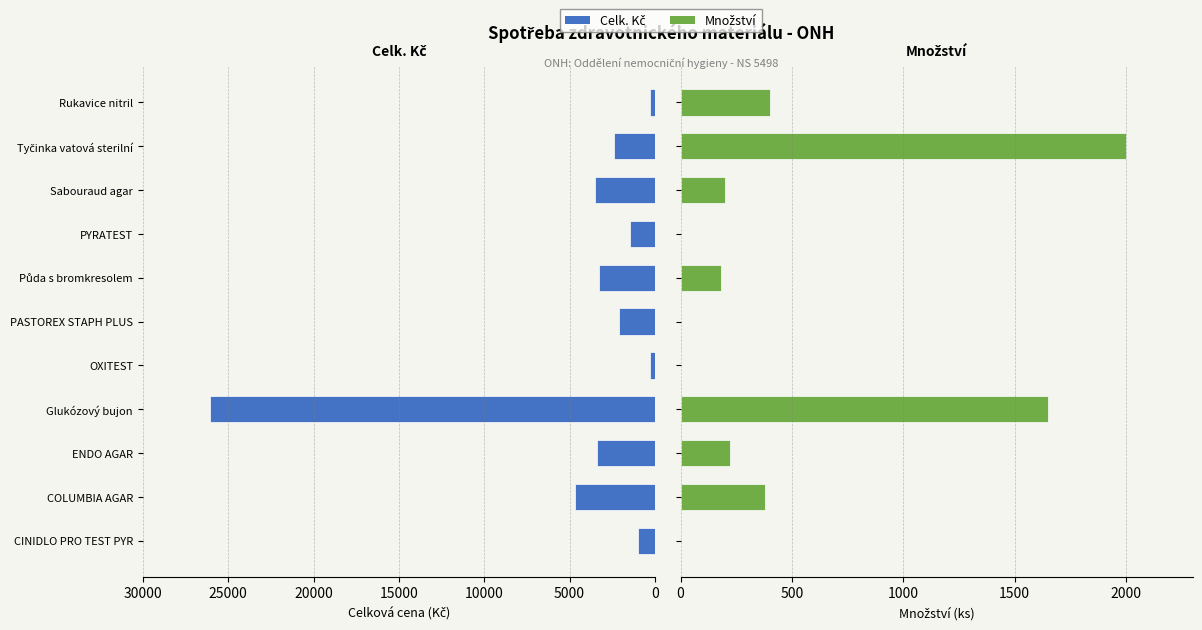

At PASTOREX STAPH PLUS, list the series in order from largest to smallest.

Celk. Kč, Mn.